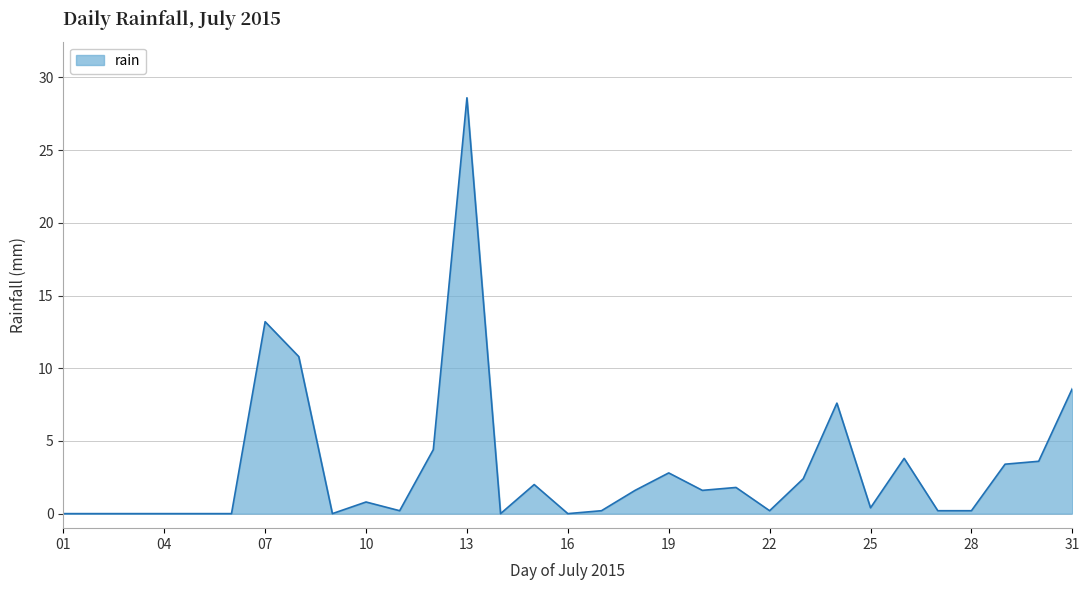

What is the greatest value displayed?

28.6